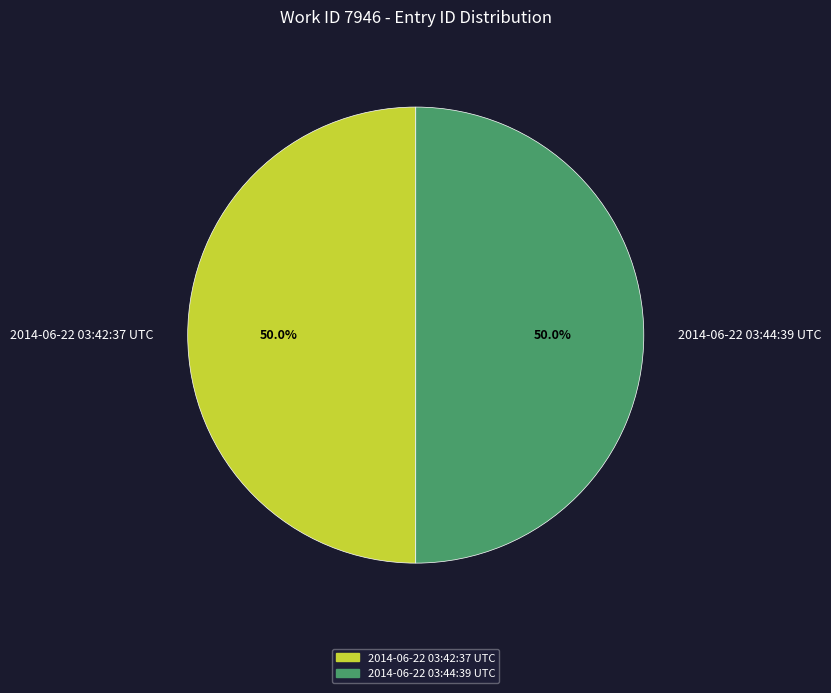

Combined, what portion of the pie is 2014-06-22 03:44:39 UTC and 2014-06-22 03:42:37 UTC?

100.0%